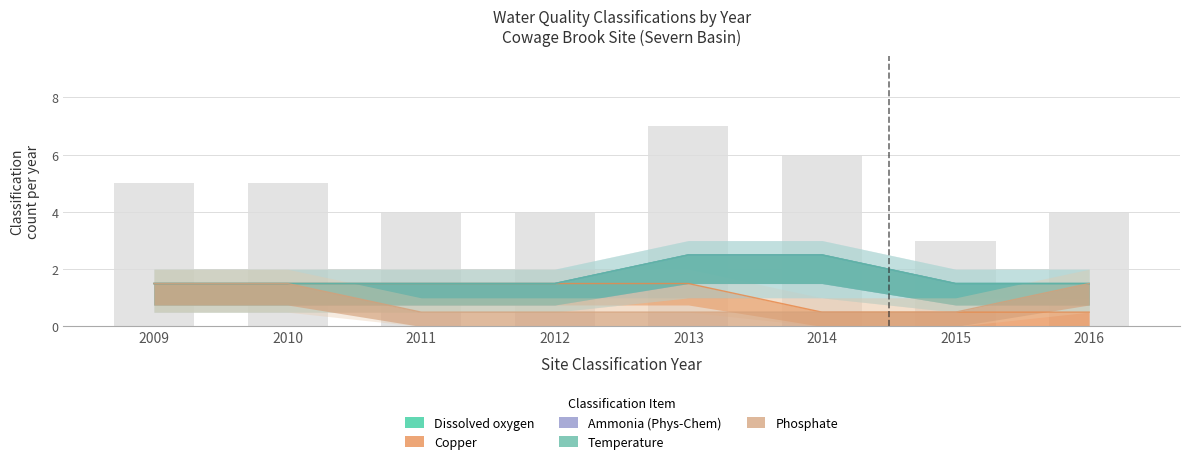

What is the average value of the Temperature series?

1.8